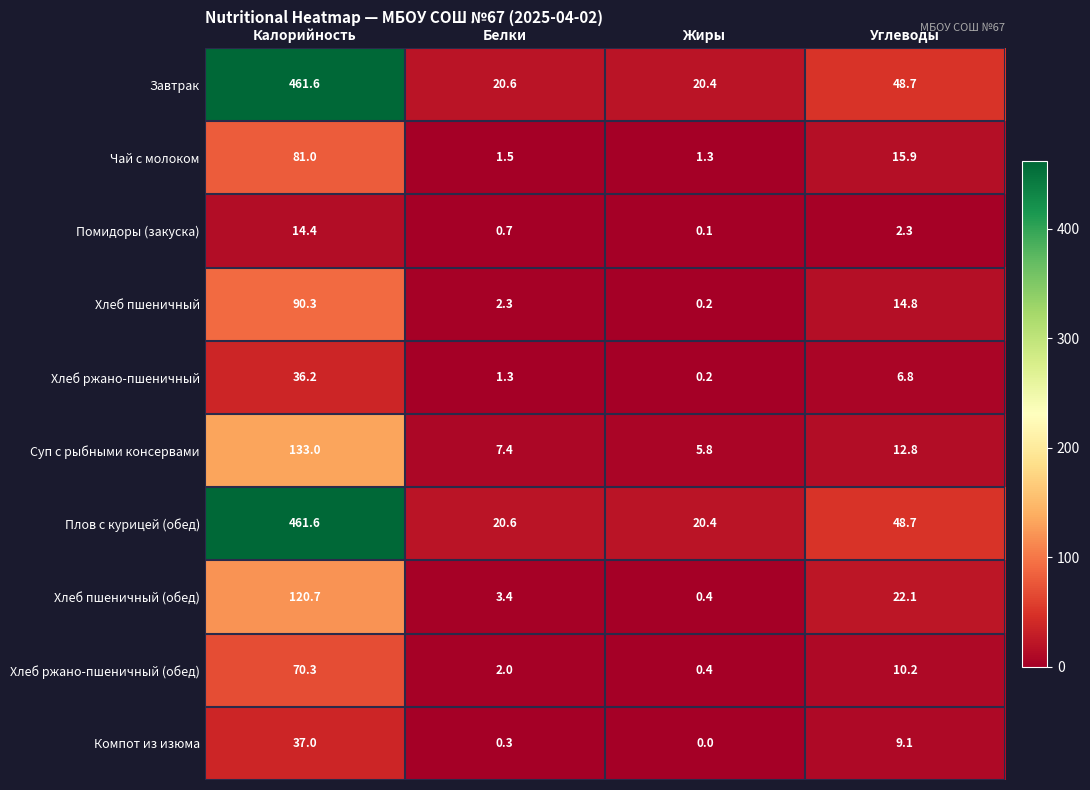

Is the value of Помидоры (закуска) at Жиры greater than the value of Хлеб пшеничный at Углеводы?

No